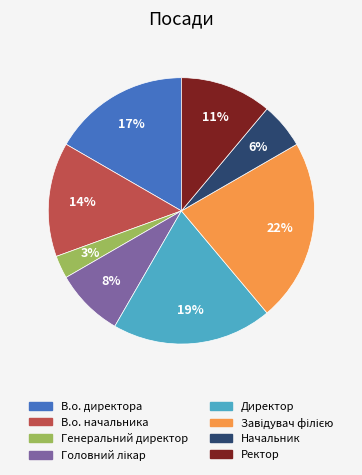

Between Директор and Начальник, which is larger?

Директор